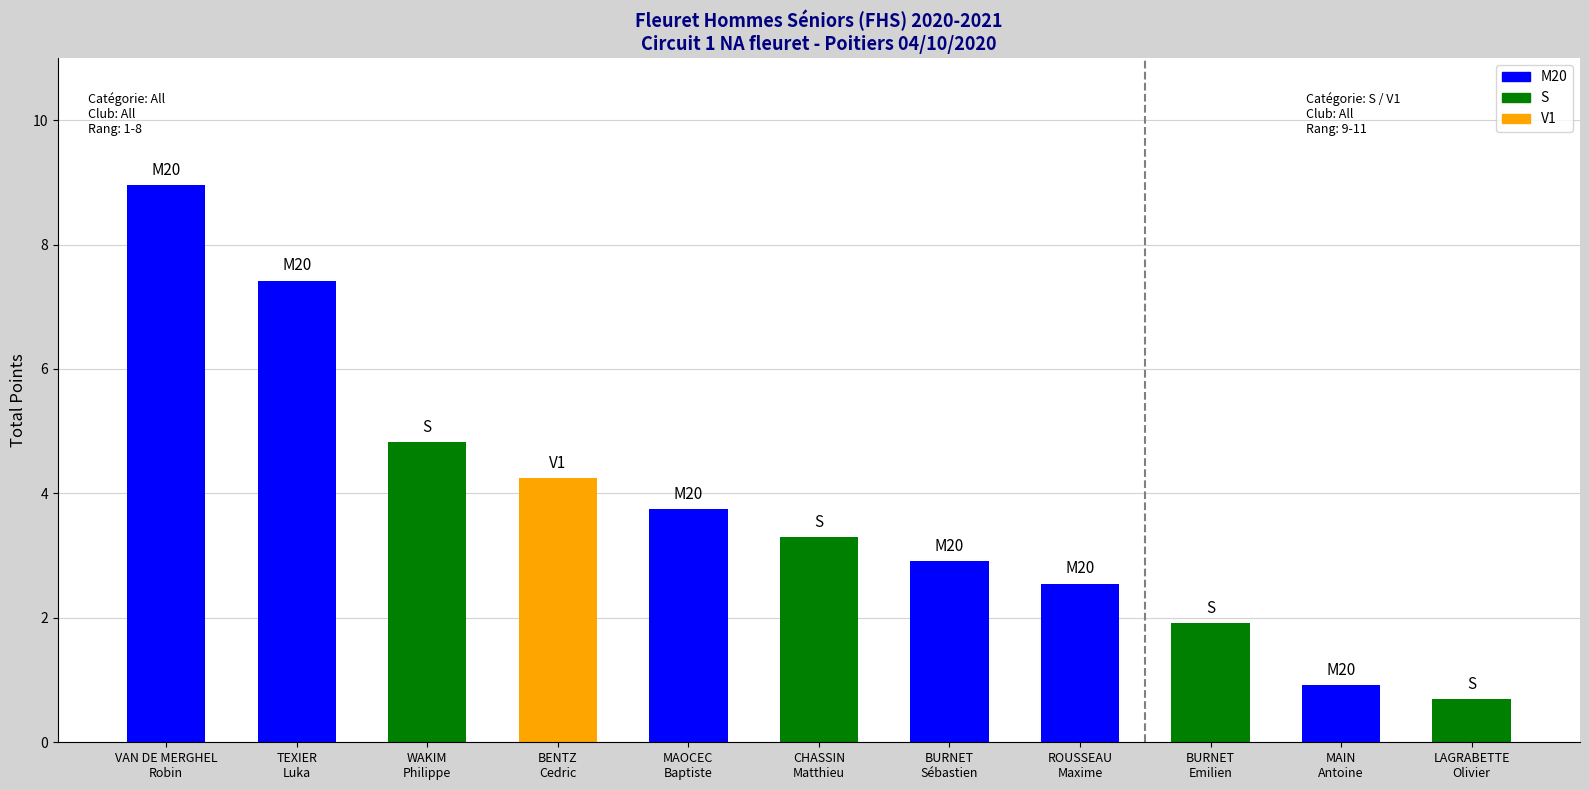

Does the chart contain stacked bars?

No